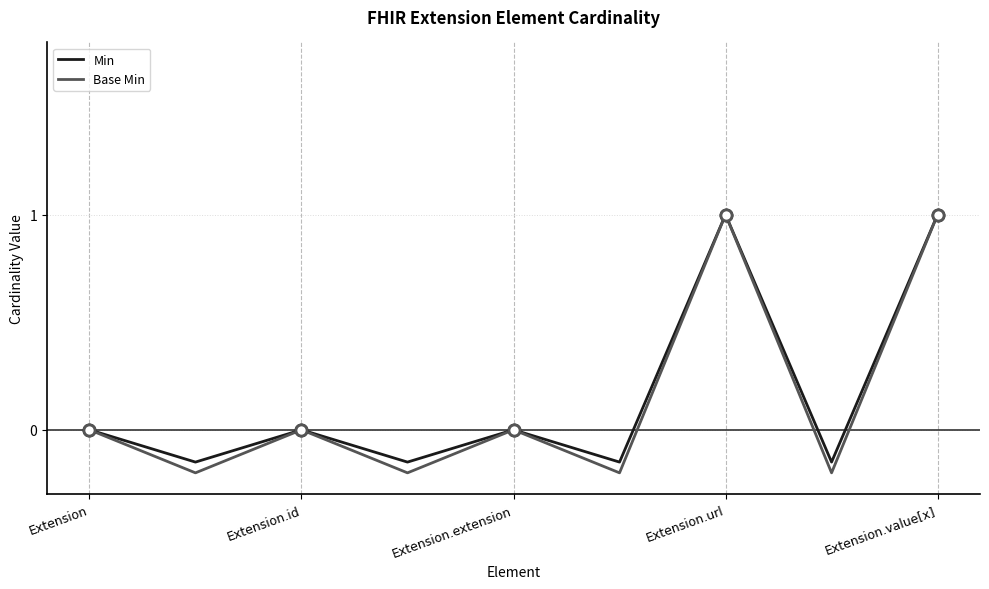

What are all the series names shown in the legend?

Min, Base Min